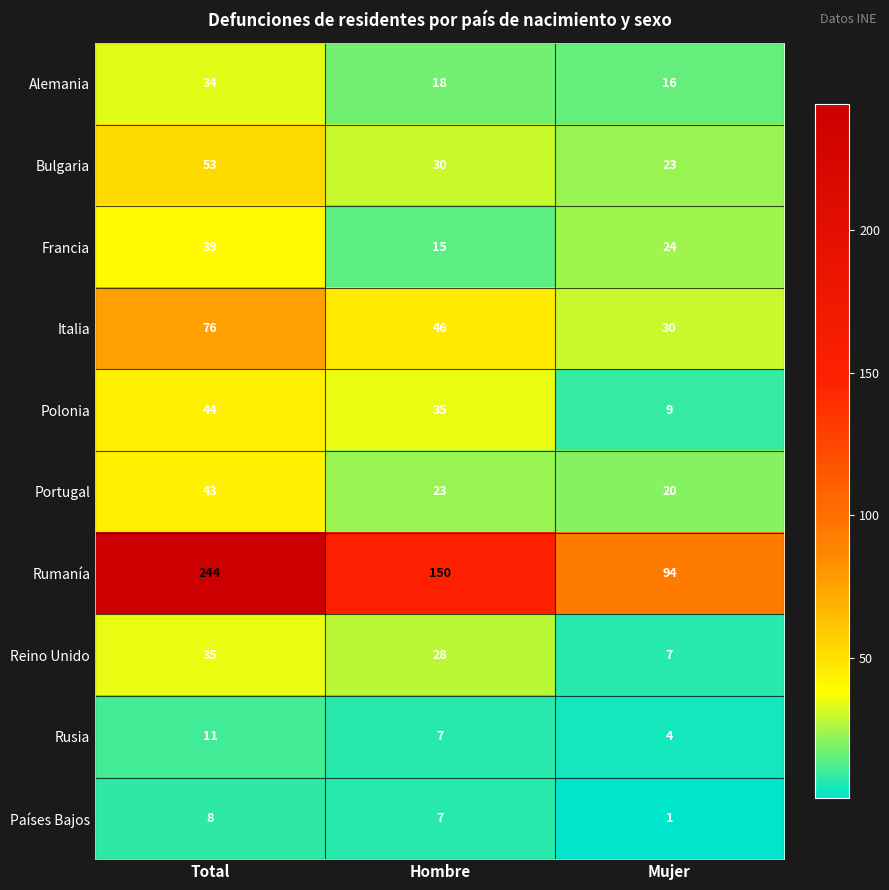

At how many categories does at least one series exceed 40?

3